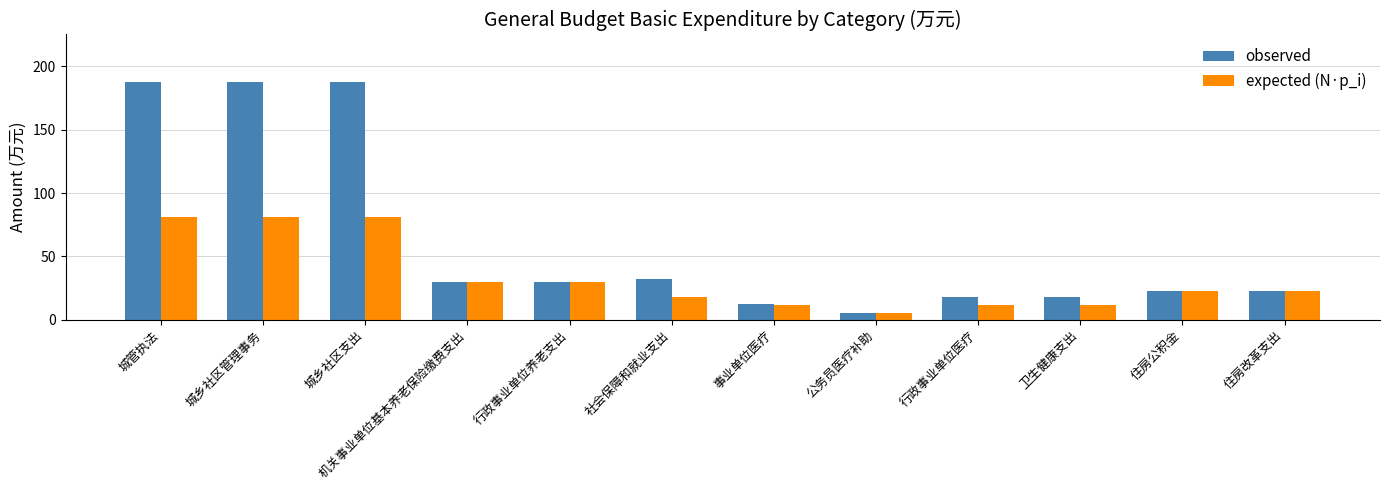

Which category has the lowest value across all series?

公务员医疗补助